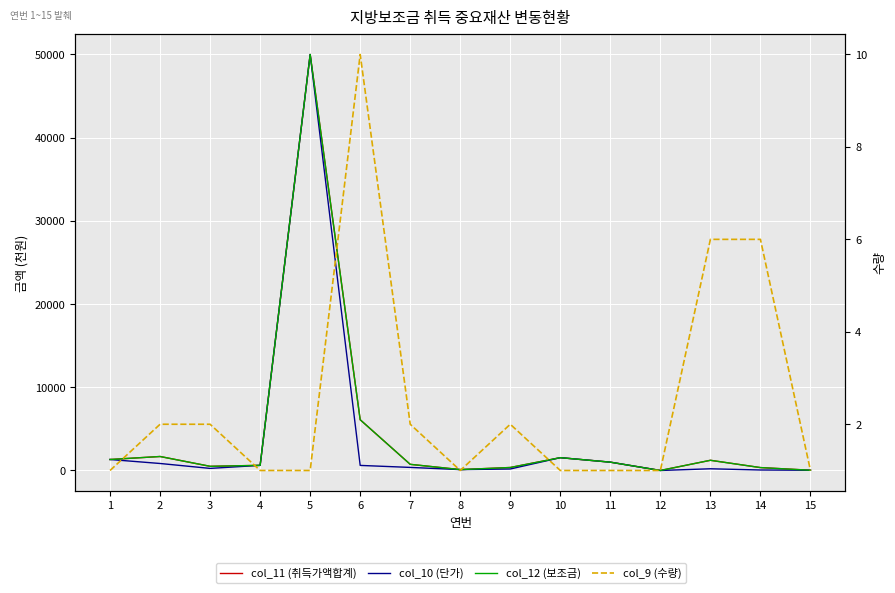

Which series has the largest range (max minus min)?

col_11 (취득가액합계)